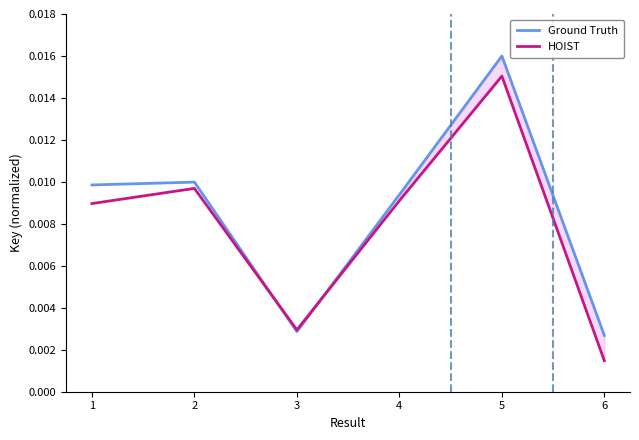

How many Ground Truth values are between 0 and 1?

6